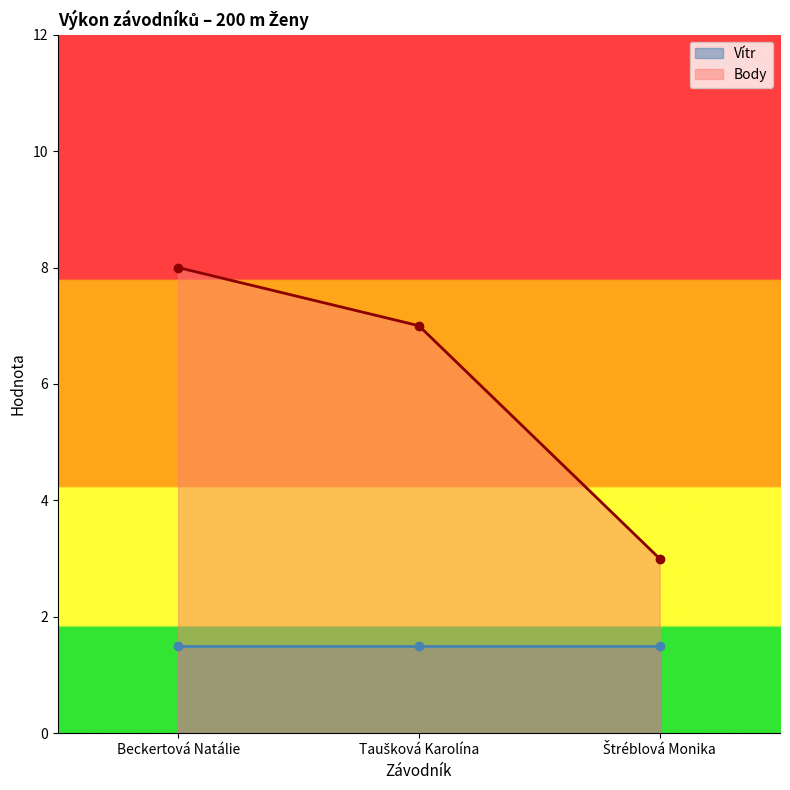

What is the difference between the values at Štréblová Monika and Beckertová Natálie?

5